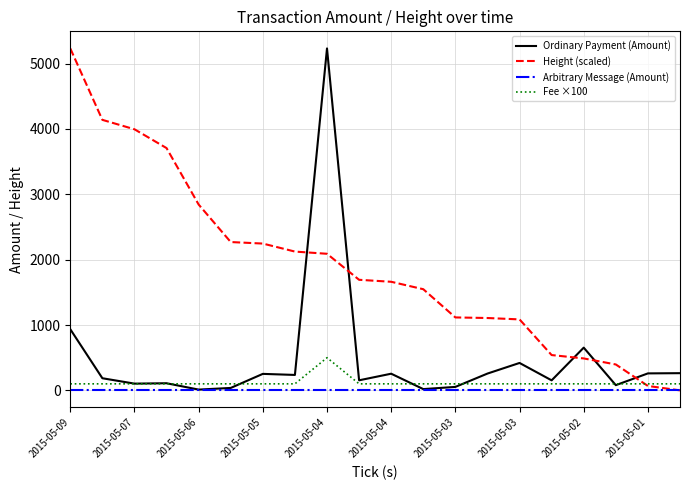

Does the chart display data point markers on the line(s)?

No